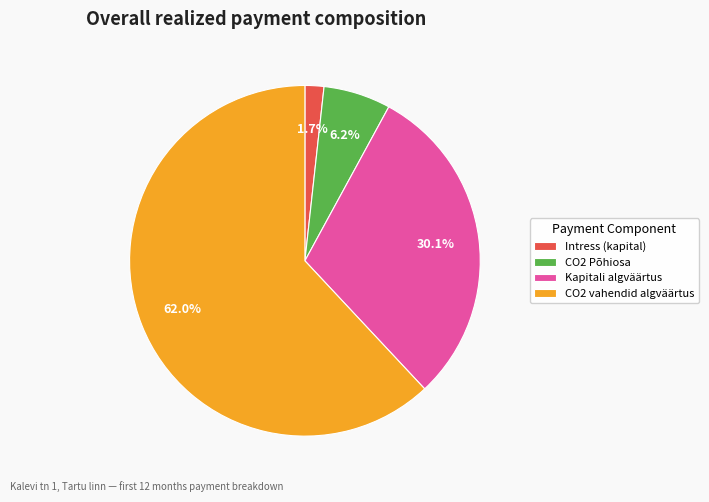

How much of the chart is everything except CO2 vahendid algväärtus?

38.0%